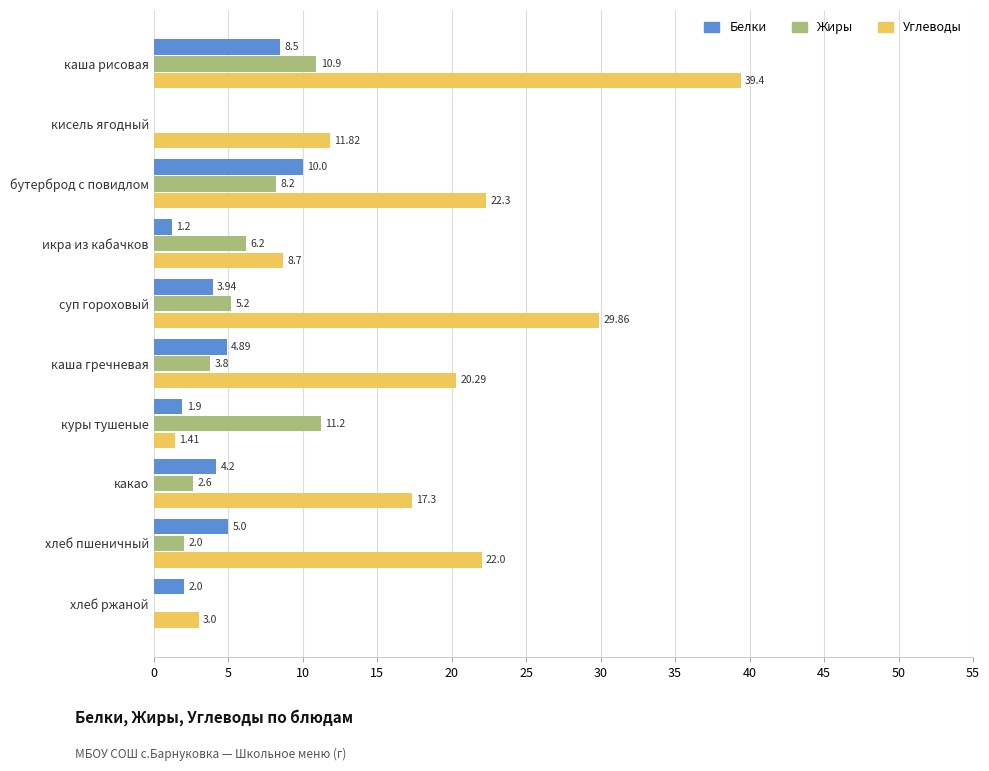

What is the total value across all series at куры тушеные?

14.5